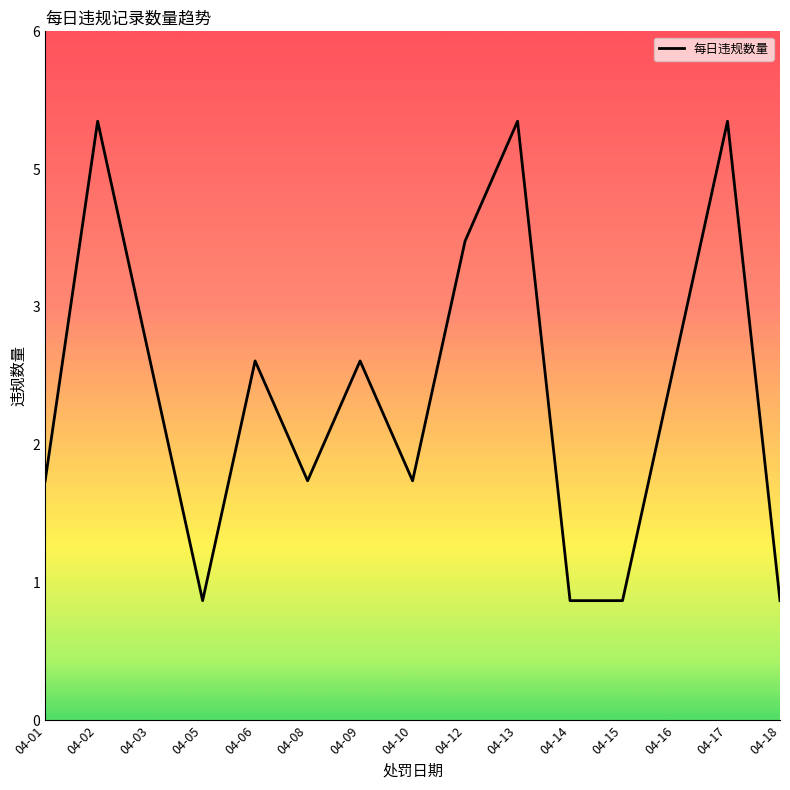

What is the value of the 1st point from the left?

2